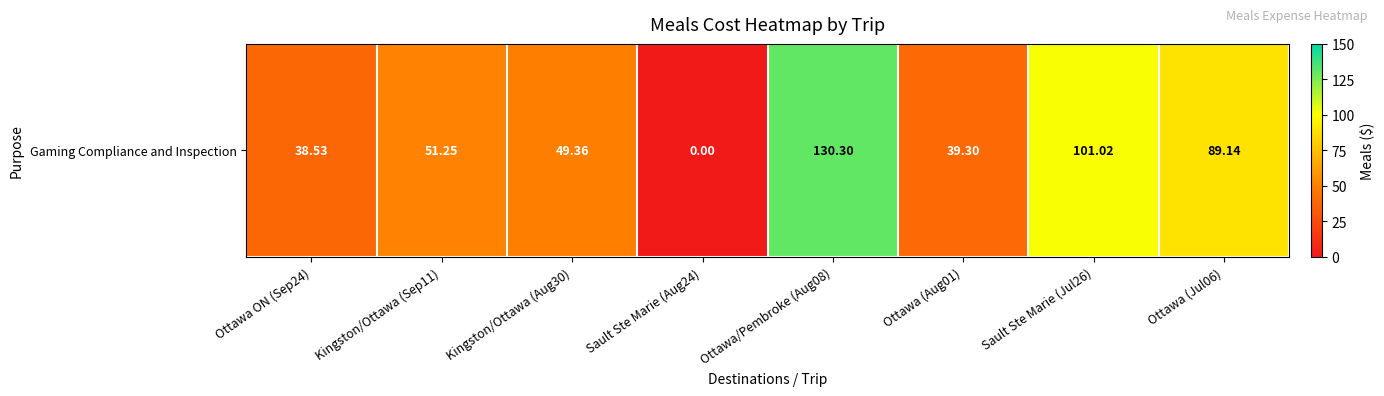

Between Sault Ste Marie (Jul26) and Sault Ste Marie (Aug24), which is larger?

Sault Ste Marie (Jul26)